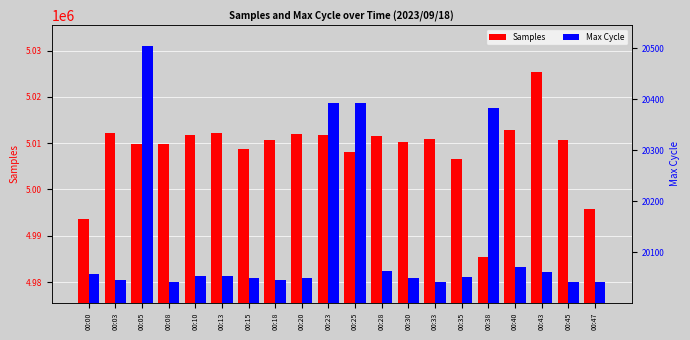

Rank the series at 00:33 from highest to lowest value.

Samples, Max Cycle